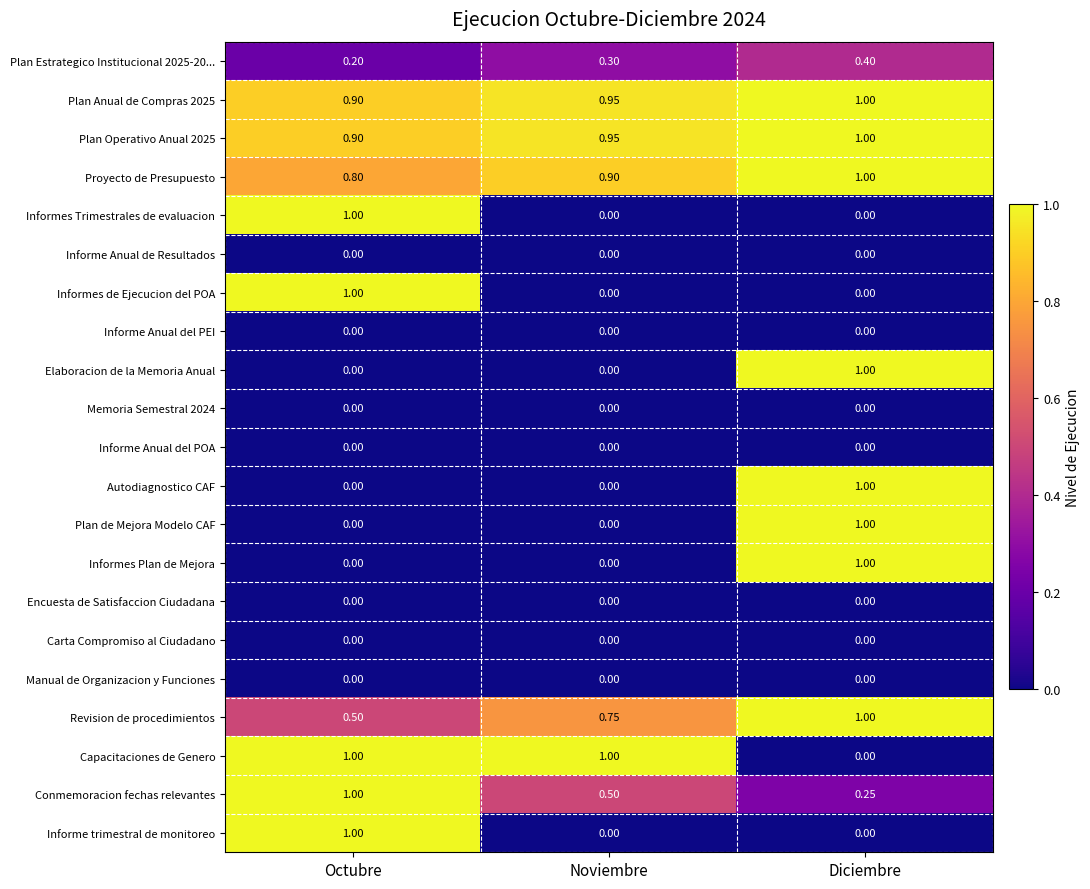

At which label does Plan Estrategico Institucional 2025-20... reach its minimum?

Octubre